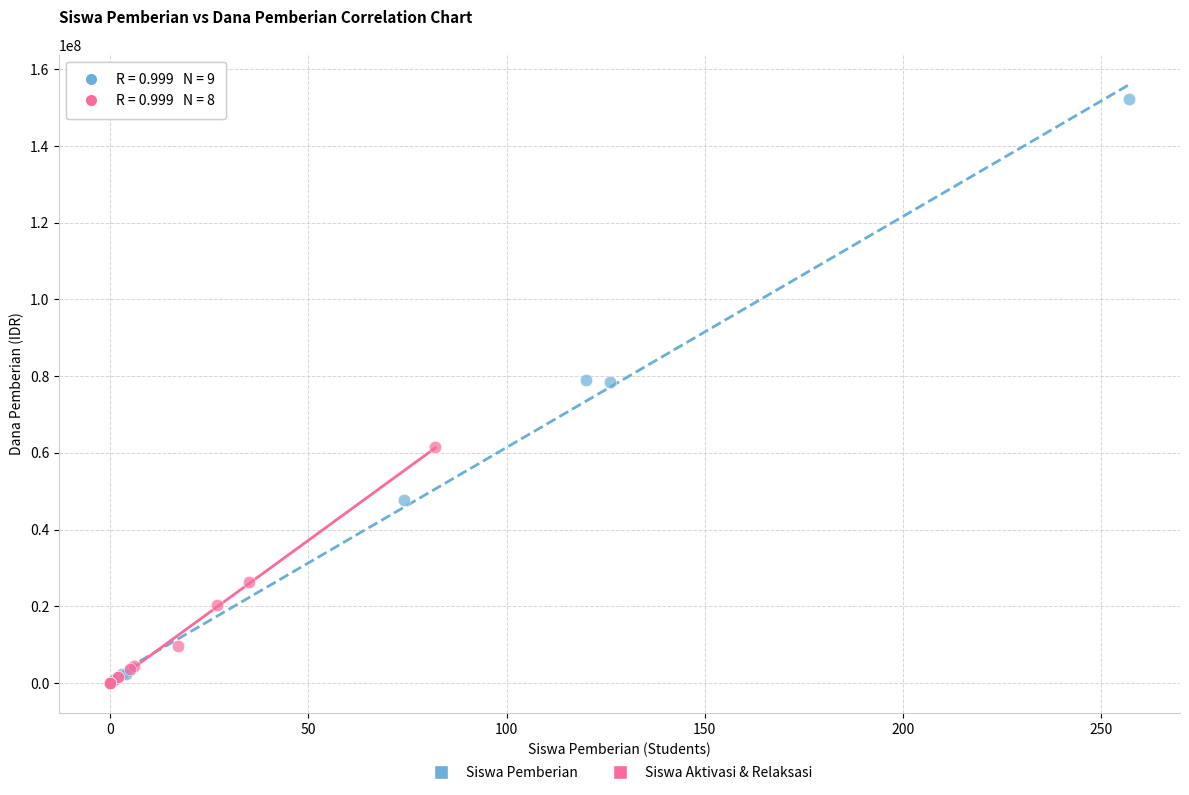

Which series has the largest Y range (max minus min)?

Siswa Pemberian